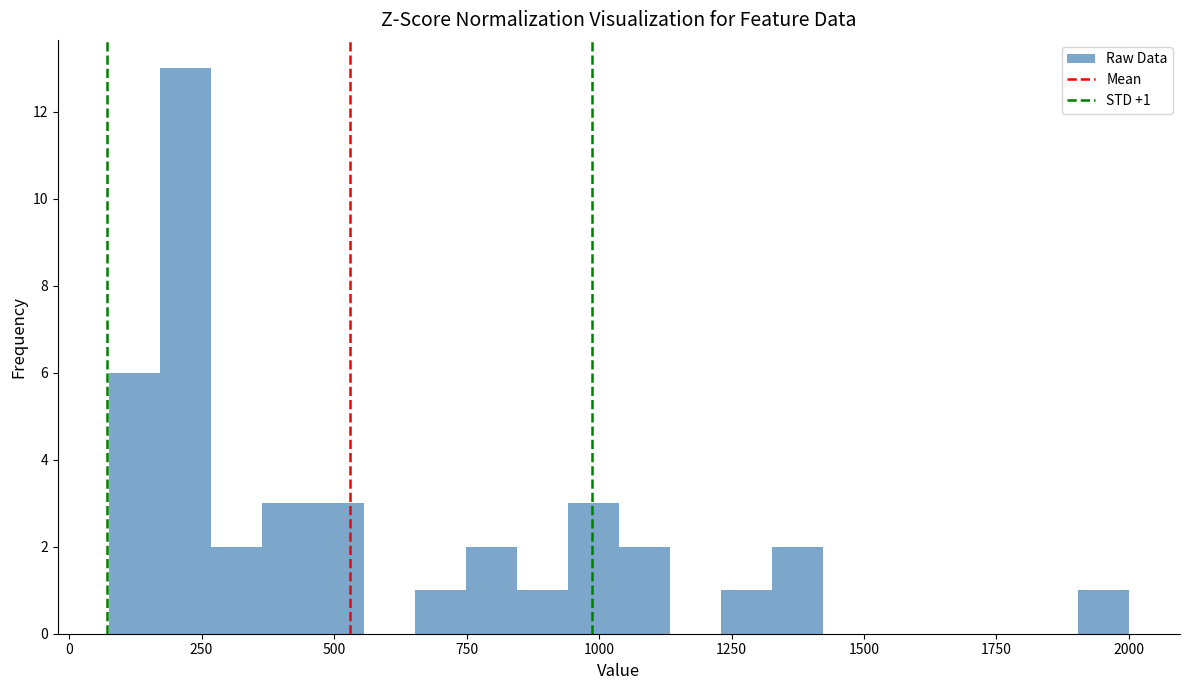

Around what value on the x-axis is the tallest bar? Give the approximate position of its centre, as read against the axis.

200